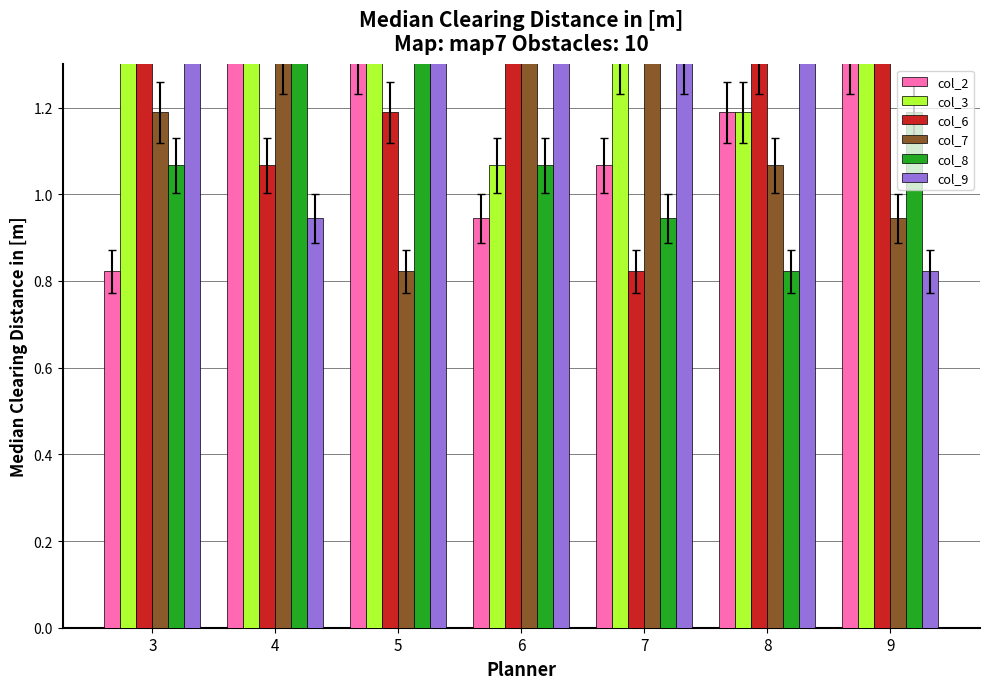

How many groups of bars are there?

7